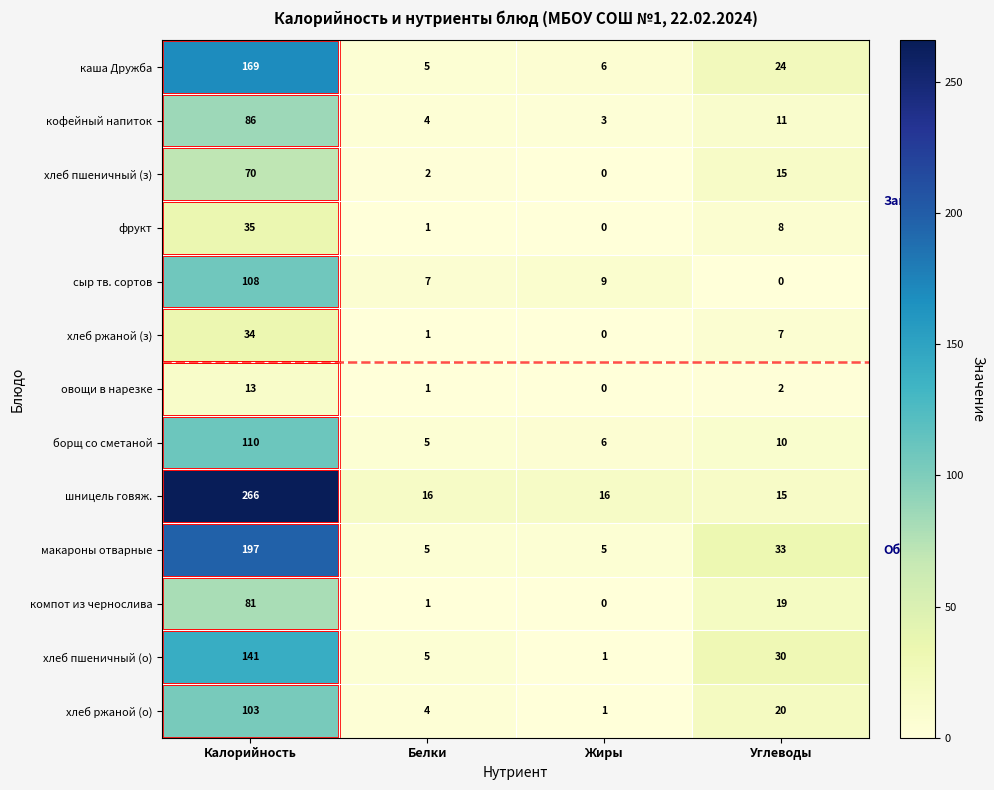

Rank the series by their maximum value, from lowest to highest.

овощи в нарезке, хлеб ржаной (з), фрукт, хлеб пшеничный (з), компот из чернослива, кофейный напиток, хлеб ржаной (о), сыр тв. сортов, борщ со сметаной, хлеб пшеничный (о), каша Дружба, макароны отварные, шницель говяж.